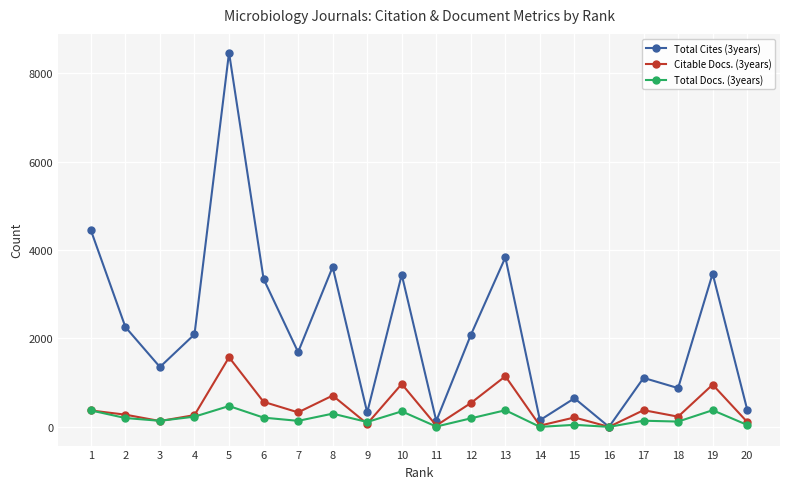

List the series in order of their peak value, lowest first.

Total Docs. (3years), Citable Docs. (3years), Total Cites (3years)